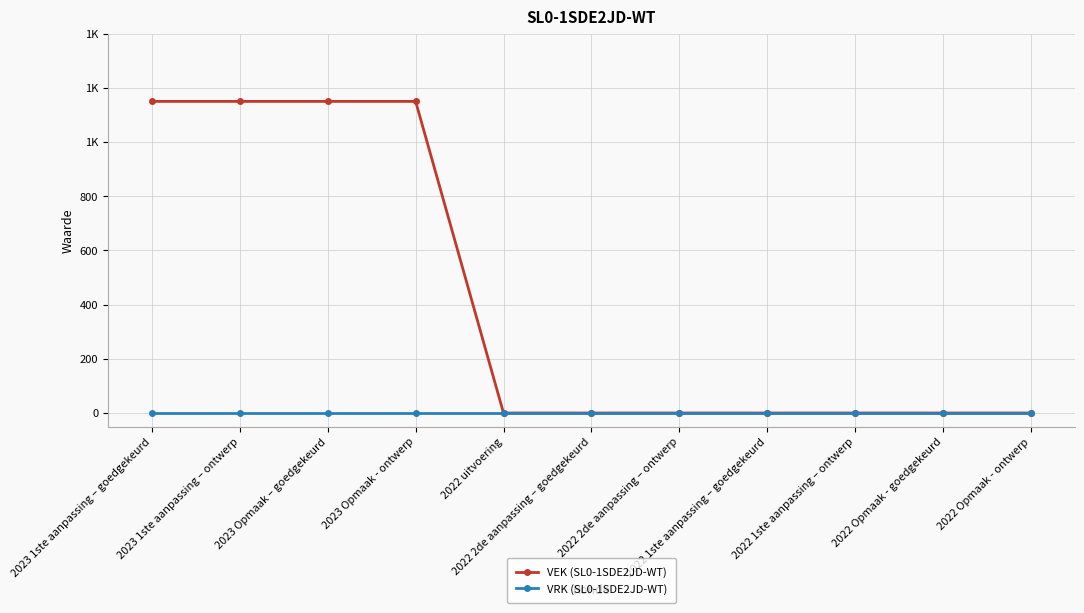

Reading right to left, transcribe all the data shown in this chart.

VEK (SL0-1SDE2JD-WT): 2022 Opmaak - ontwerp=0	2022 Opmaak - goedgekeurd=0	2022 1ste aanpassing – ontwerp=0	2022 1ste aanpassing – goedgekeurd=0	2022 2de aanpassing – ontwerp=0	2022 2de aanpassing – goedgekeurd=0	2022 uitvoering=0	2023 Opmaak - ontwerp=1150	2023 Opmaak – goedgekeurd=1150	2023 1ste aanpassing – ontwerp=1150	2023 1ste aanpassing – goedgekeurd=1150
VRK (SL0-1SDE2JD-WT): 2022 Opmaak - ontwerp=0	2022 Opmaak - goedgekeurd=0	2022 1ste aanpassing – ontwerp=0	2022 1ste aanpassing – goedgekeurd=0	2022 2de aanpassing – ontwerp=0	2022 2de aanpassing – goedgekeurd=0	2022 uitvoering=0	2023 Opmaak - ontwerp=0	2023 Opmaak – goedgekeurd=0	2023 1ste aanpassing – ontwerp=0	2023 1ste aanpassing – goedgekeurd=0